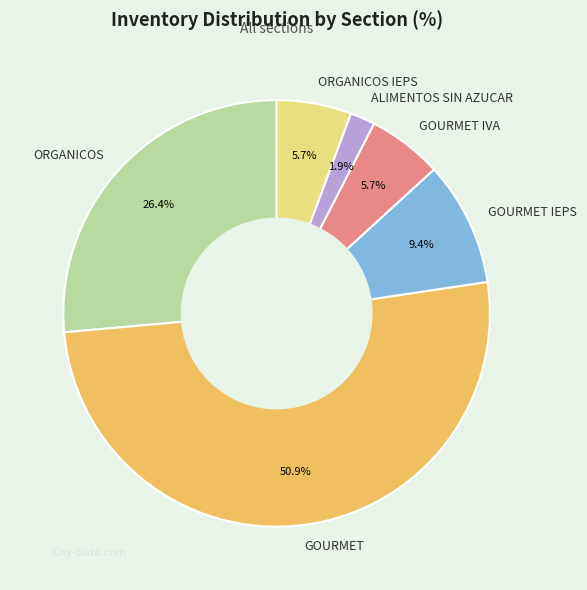

What is the largest slice in the pie chart?

GOURMET